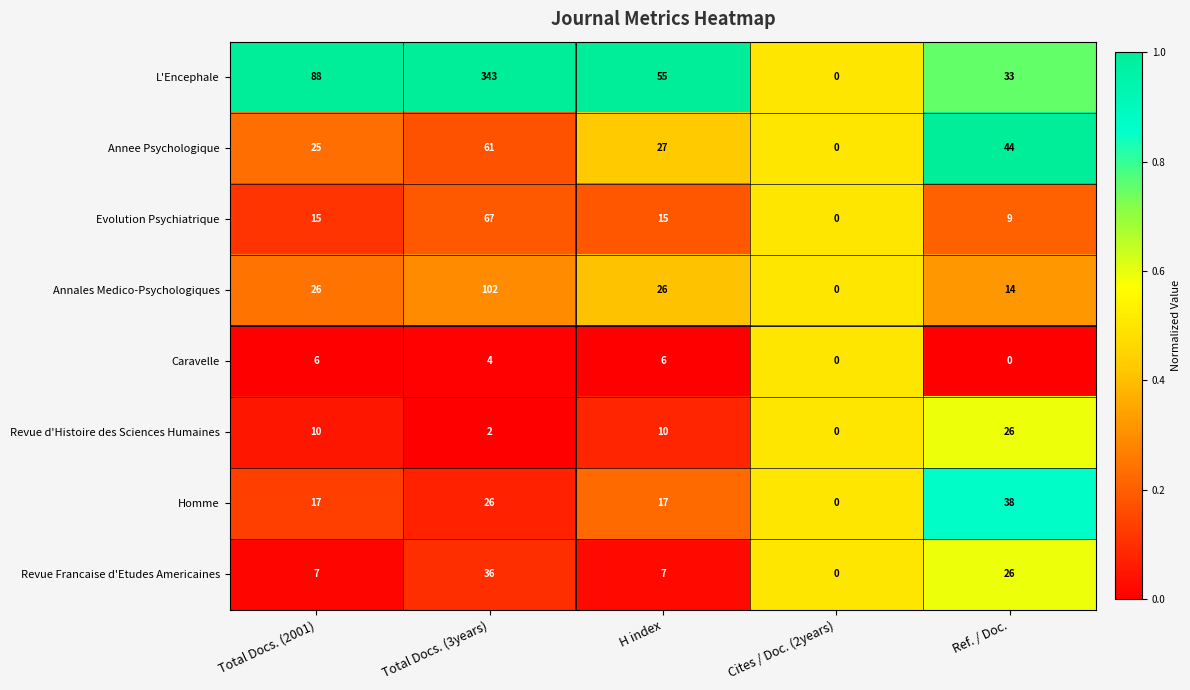

Rank the series by their maximum value, from lowest to highest.

Caravelle, Revue d'Histoire des Sciences Humaines, Revue Francaise d'Etudes Americaines, Homme, Annee Psychologique, Evolution Psychiatrique, Annales Medico-Psychologiques, L'Encephale